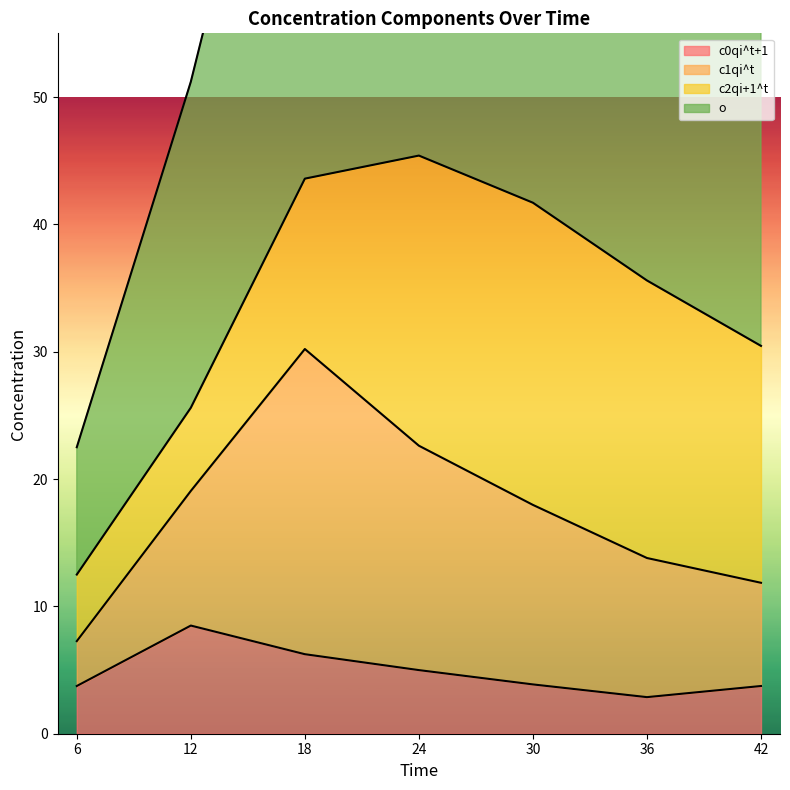

True or false: o and c0qi^t+1 intersect in this chart.

False